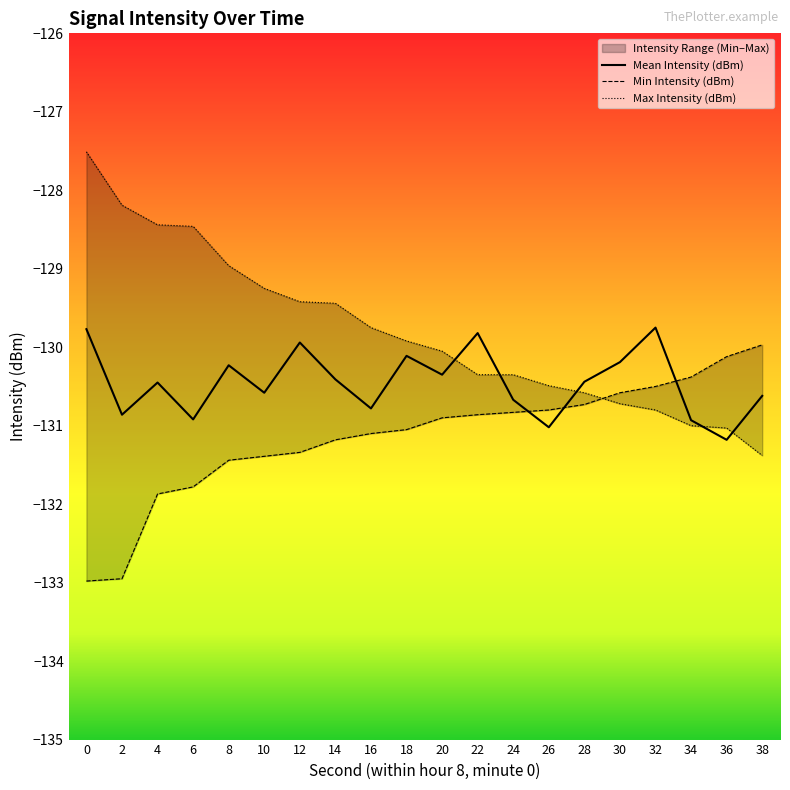

What is the difference between the second highest and minimum values in the Max Intensity (dBm) series?

3.2